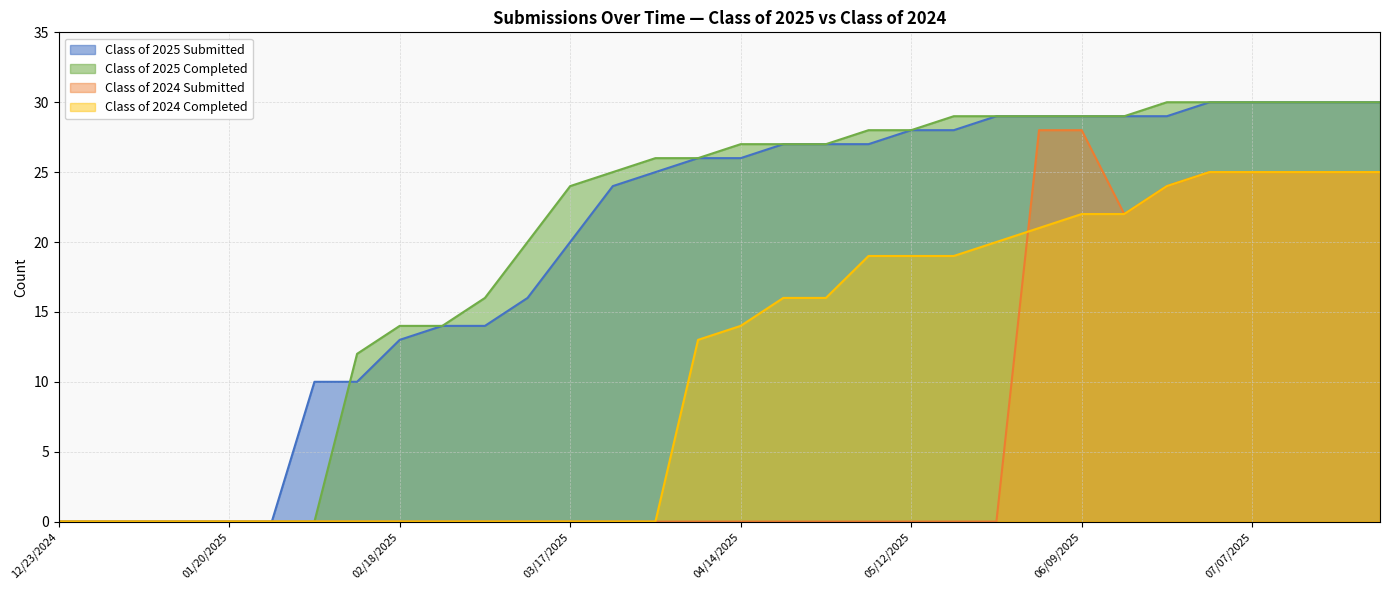

What is the total value across all series at 06/09/2025?

108